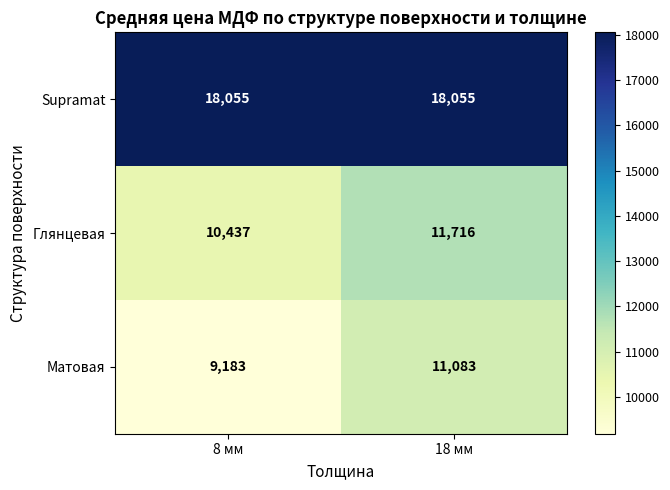

What value does the Supramat series have at 18 мм?

18055